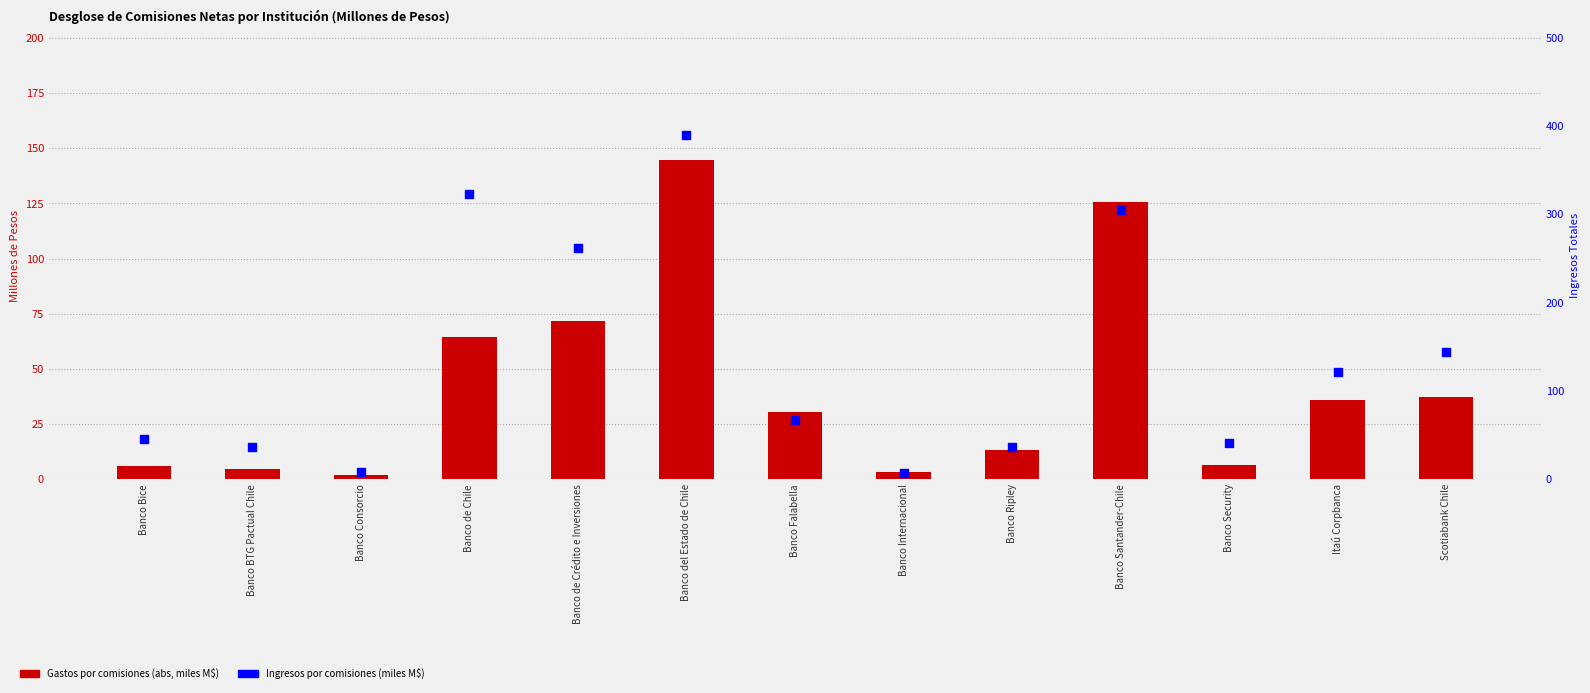

At which category is the sum across all series the highest?

Banco del Estado de Chile